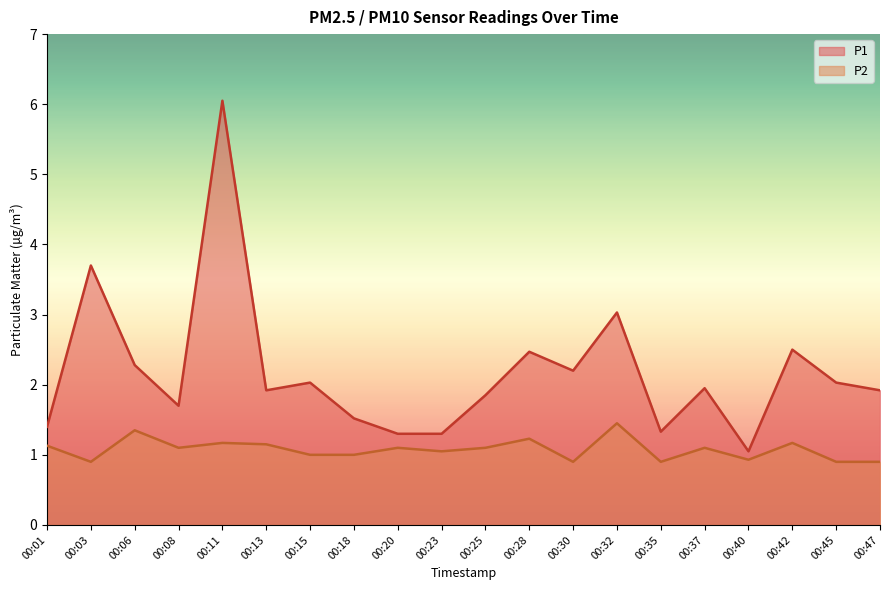

Reading left to right, list all the values displayed in this chart.

P1: 1.4	3.7	2.3	1.7	6.0	1.9	2.0	1.5	1.3	1.3	1.9	2.5	2.2	3.0	1.3	1.9	1.1	2.5	2.0	1.9
P2: 1.1	0.9	1.4	1.1	1.2	1.1	1.0	1.0	1.1	1.1	1.1	1.2	0.9	1.4	0.9	1.1	0.9	1.2	0.9	0.9